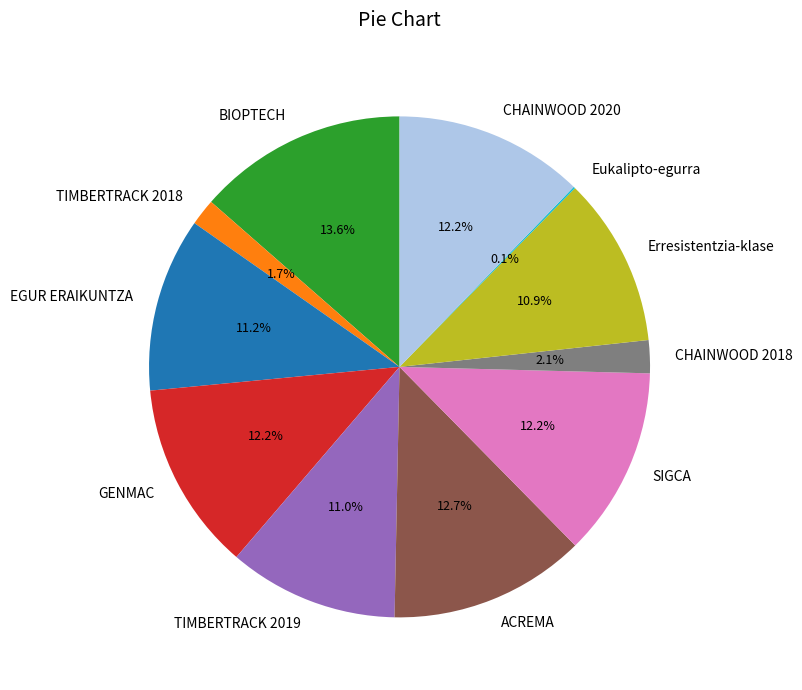

Approximately how many times larger is the value at TIMBERTRACK 2019 compared to ACREMA?

0.9